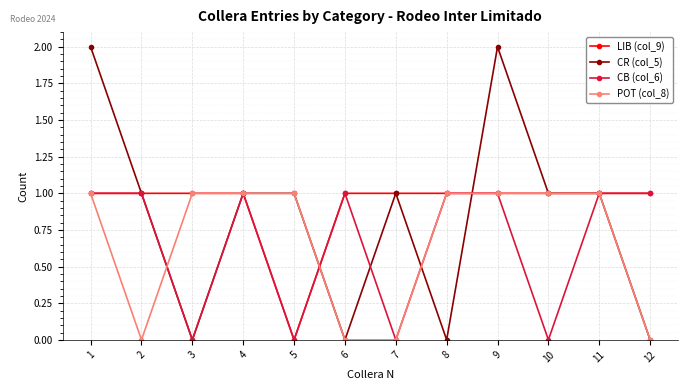

True or false: CR (col_5) has more than 0 interior local peaks.

True